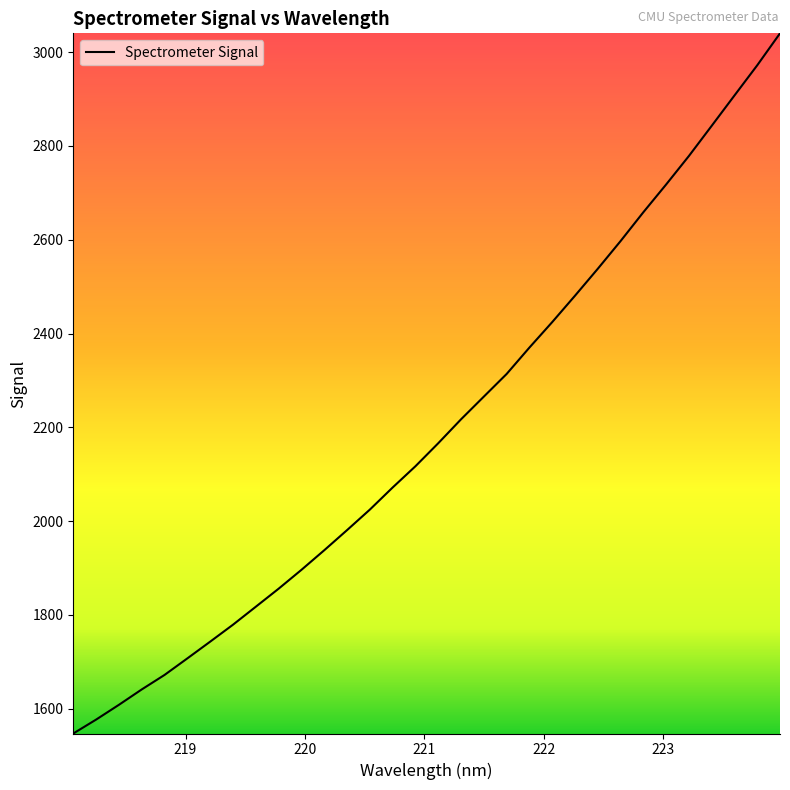

What is the smallest value displayed?

1547.2